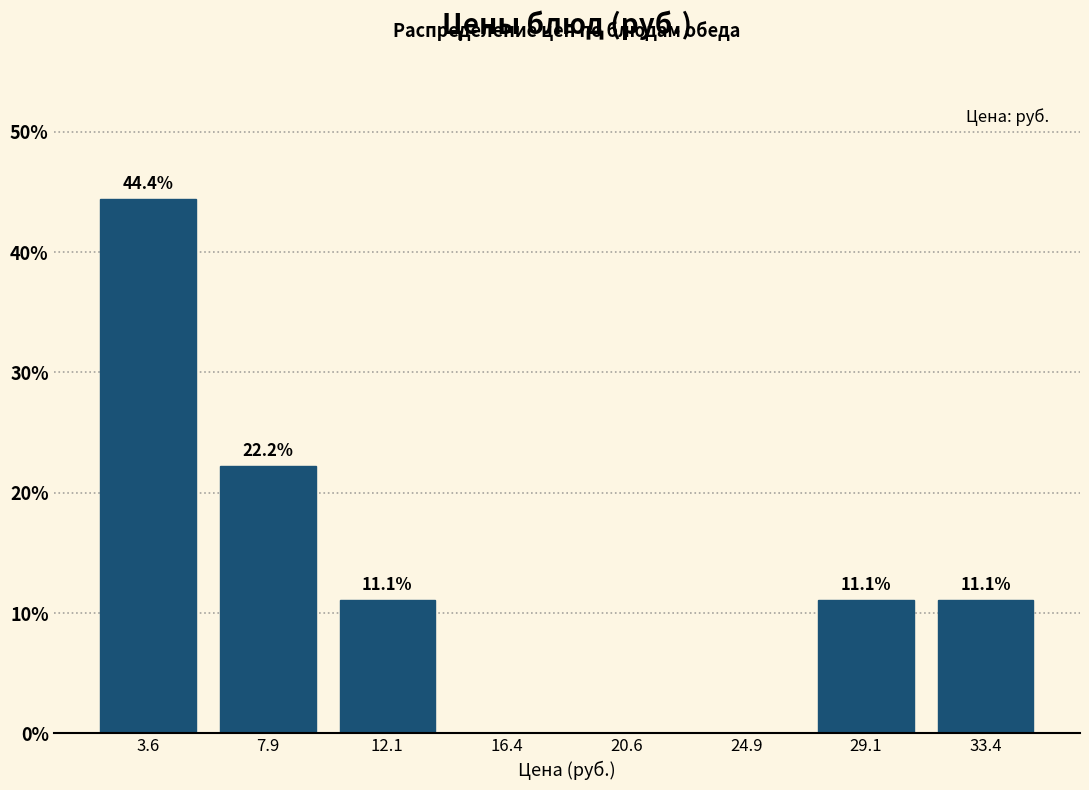

Over which range of the x-axis is the bar tallest?

1.50 to 5.75